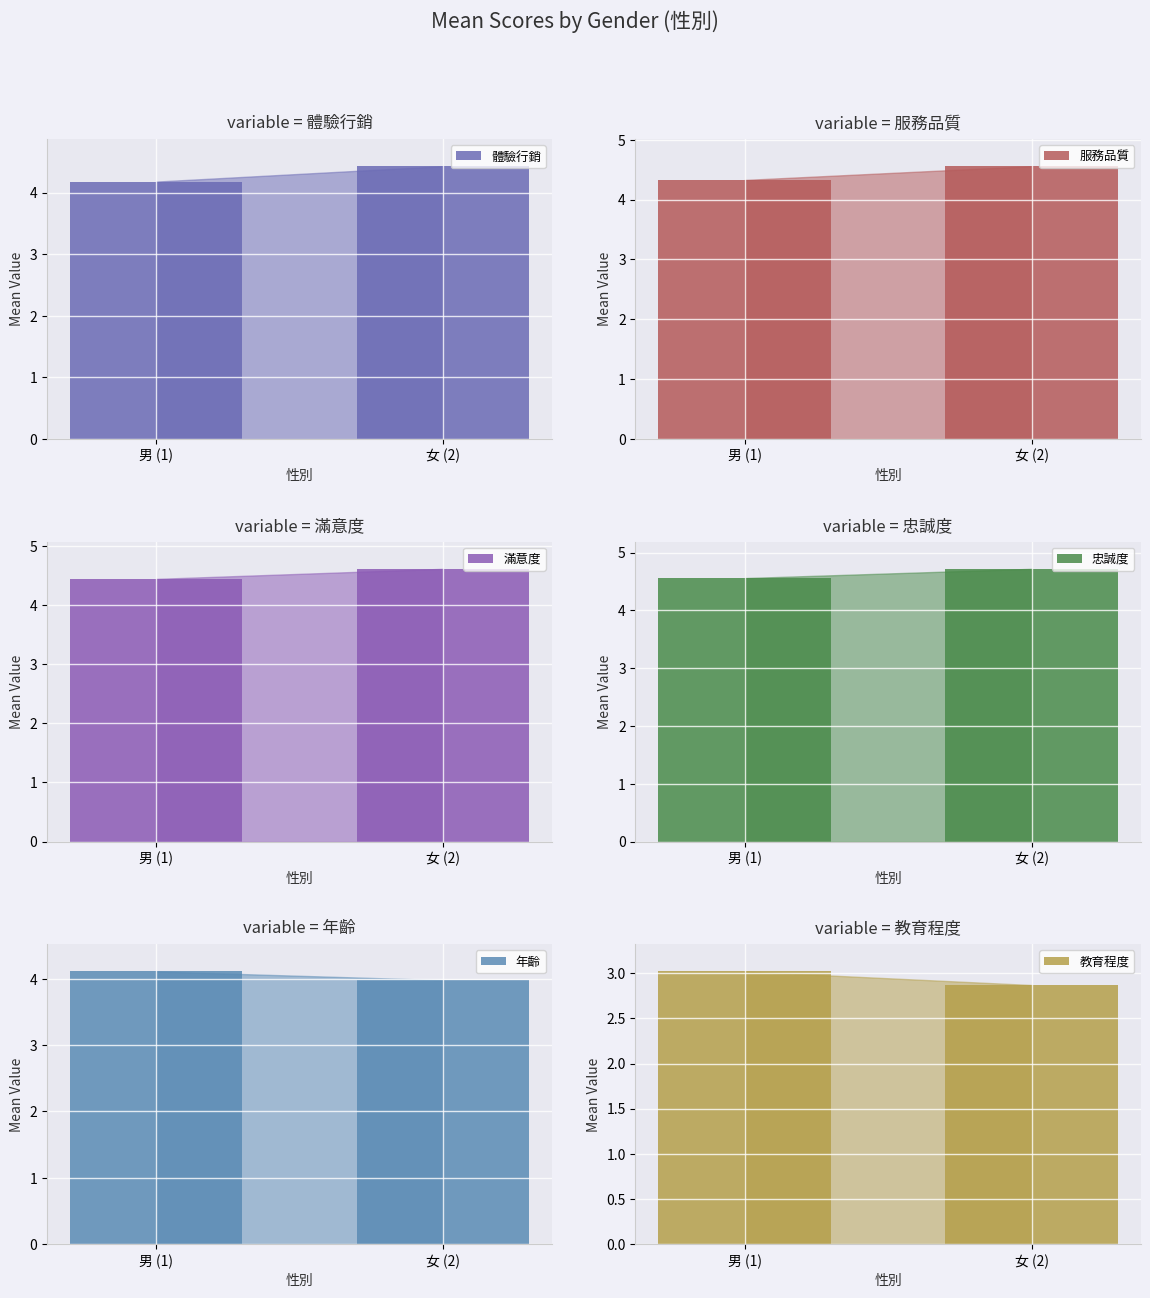

Rank the series by their maximum value, from lowest to highest.

教育程度, 年齡, 體驗行銷, 服務品質, 滿意度, 忠誠度